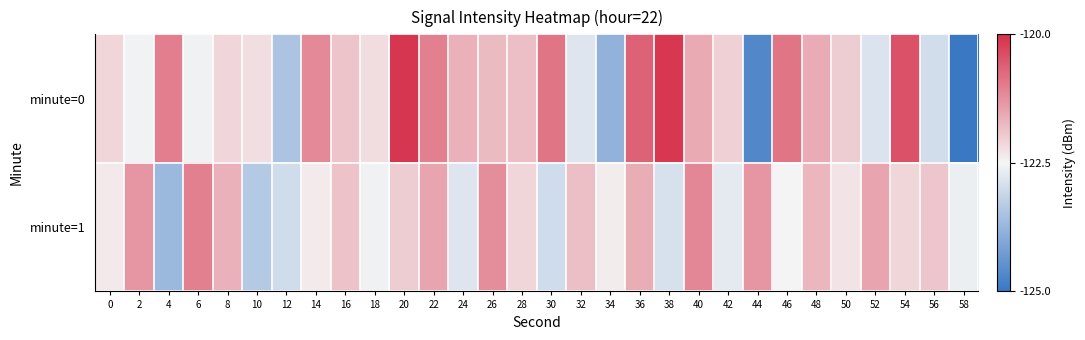

What is the greatest value displayed?

-120.1